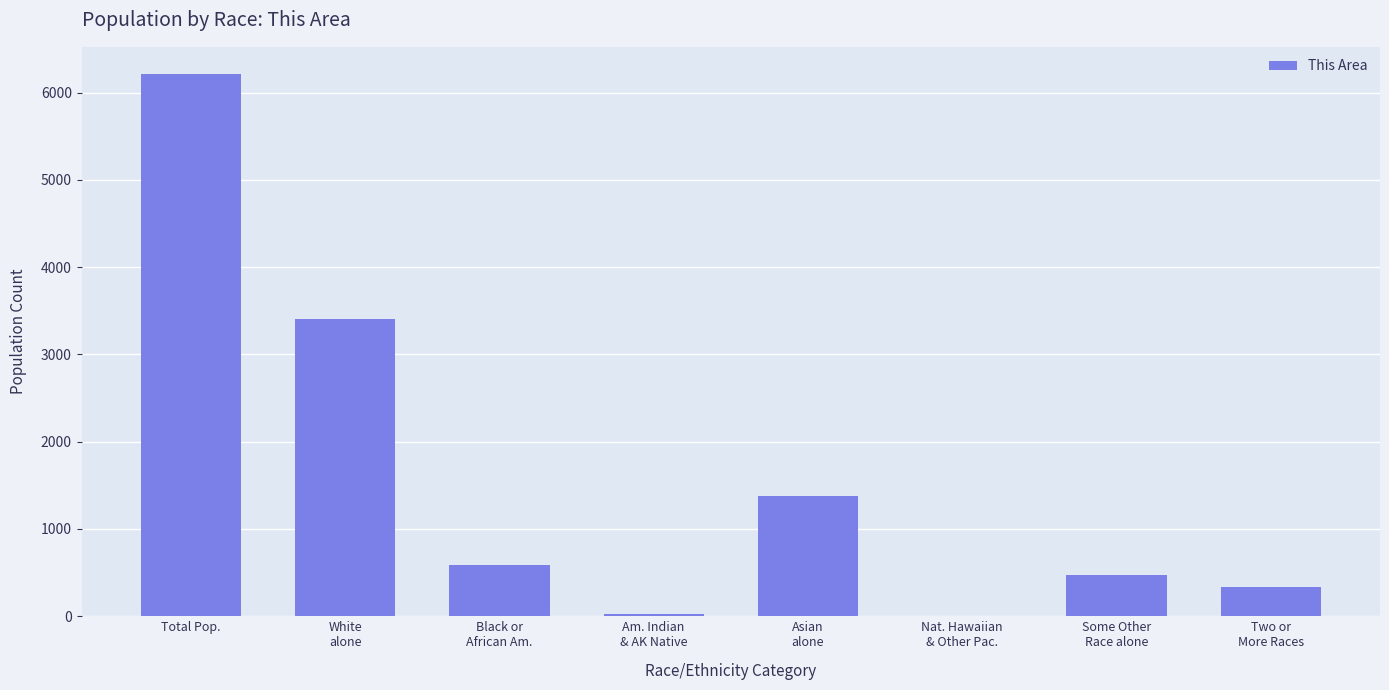

At which category does the chart reach its peak across all series?

Total Pop.